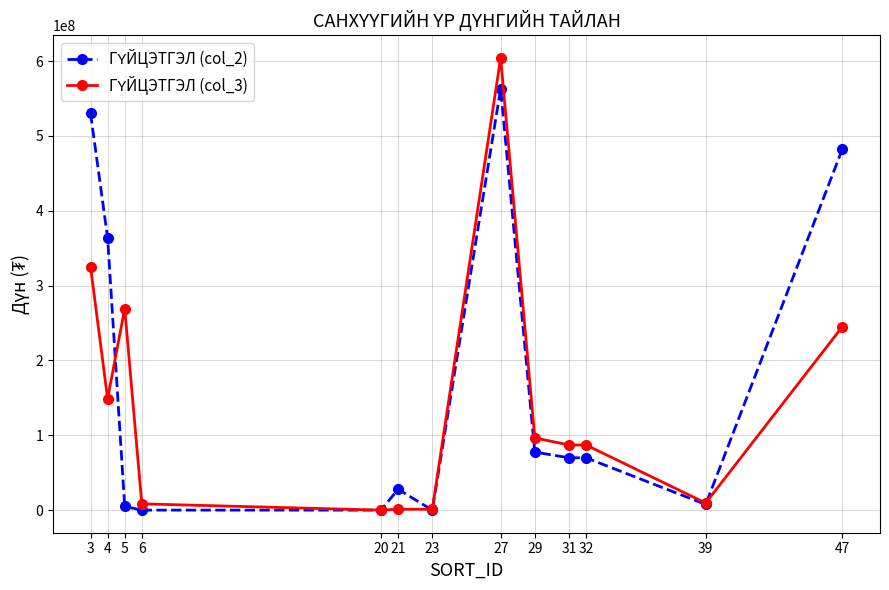

At which category is the sum across all series the highest?

27